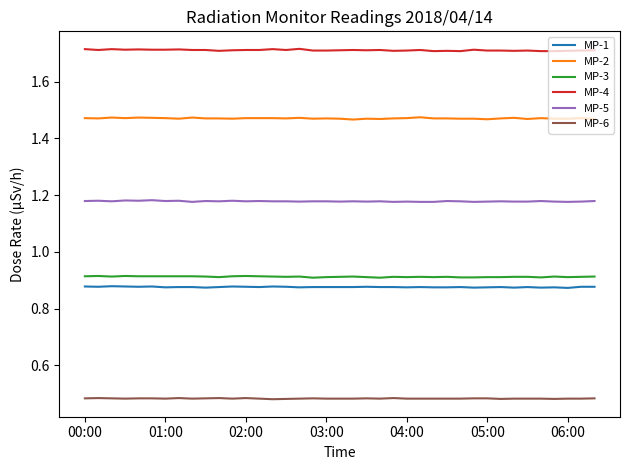

True or false: MP-1 and MP-5 intersect in this chart.

False